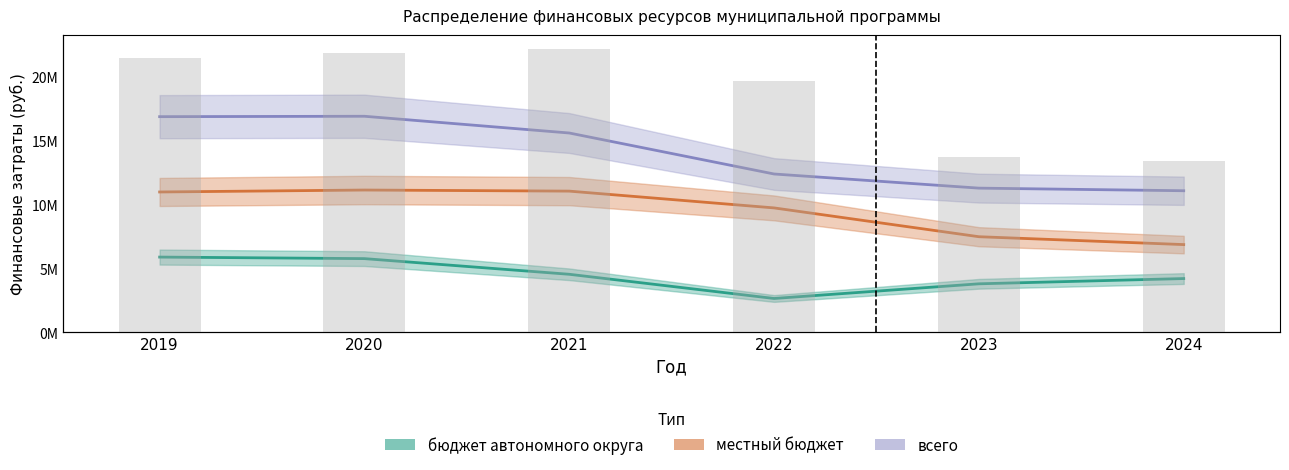

Where does the всего series first go above 15599332?

2019